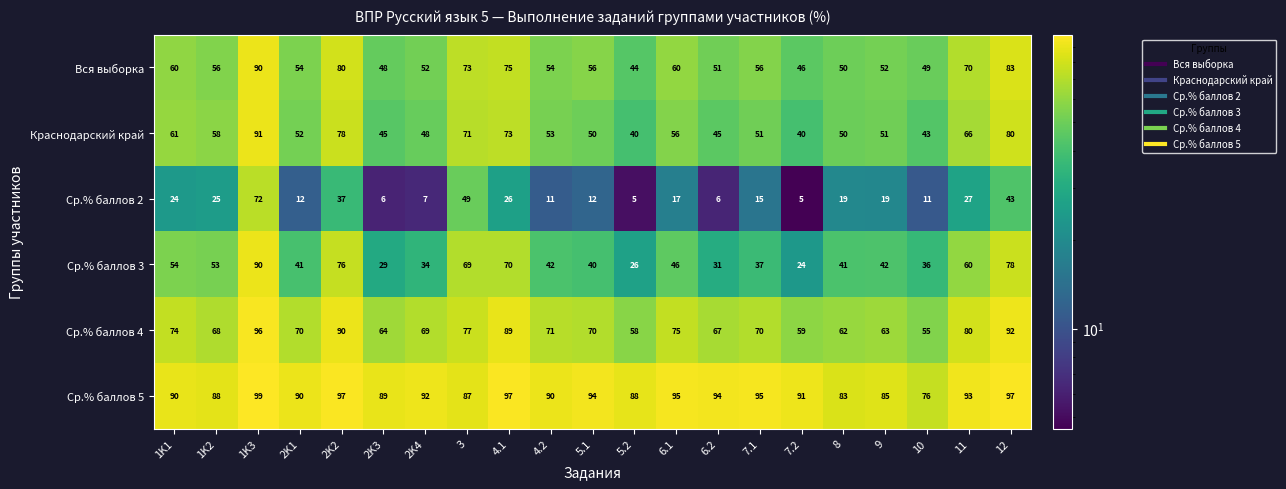

Between 2K2 and 7.1, which series saw the biggest shift?

Ср.% баллов 3